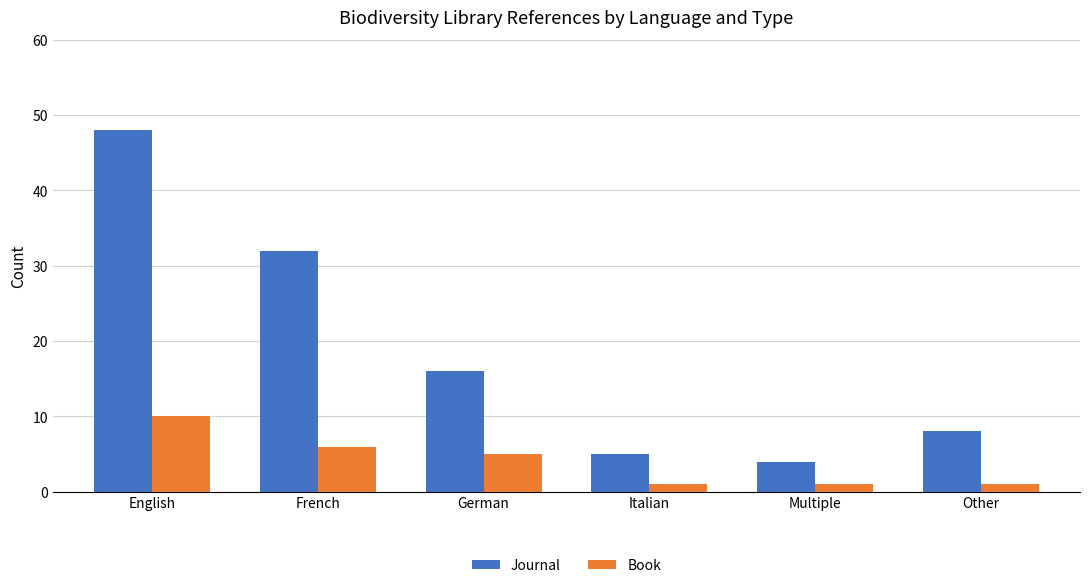

What are all the series names shown in the legend?

Journal, Book